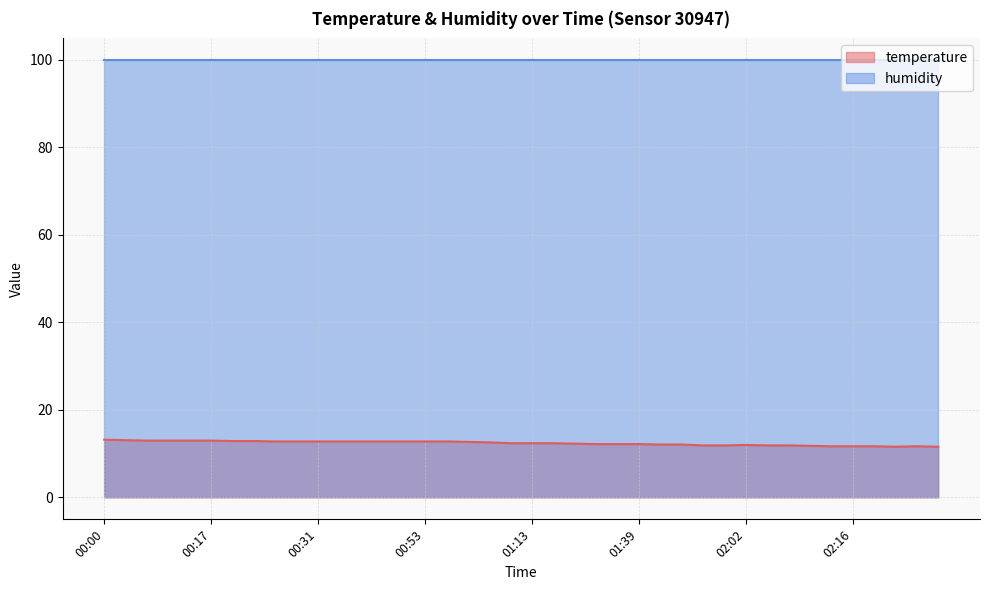

List the labels in order of value, smallest first.

02:21, 02:26, 02:13, 02:16, 02:18, 02:23, 02:10, 01:56, 01:59, 02:05, 02:07, 02:02, 01:42, 01:45, 01:33, 01:36, 01:39, 01:19, 01:10, 01:13, 01:16, 01:01, 00:58, 00:25, 00:28, 00:31, 00:33, 00:36, 00:39, 00:50, 00:53, 00:56, 00:20, 00:22, 00:06, 00:09, 00:14, 00:17, 00:03, 00:00